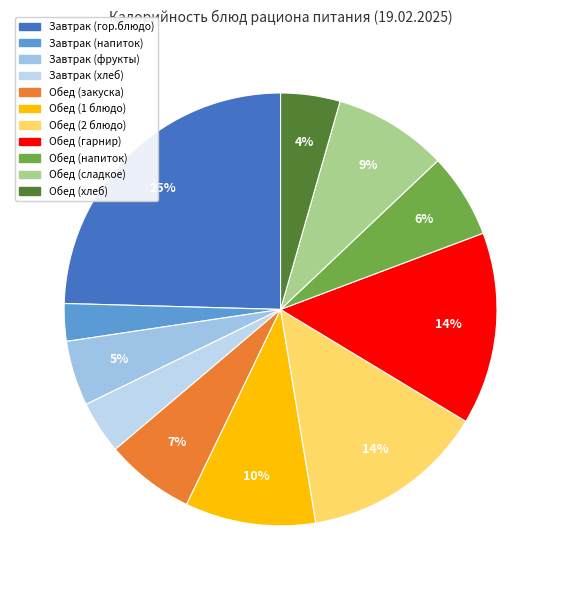

Does any single category account for the majority?

No